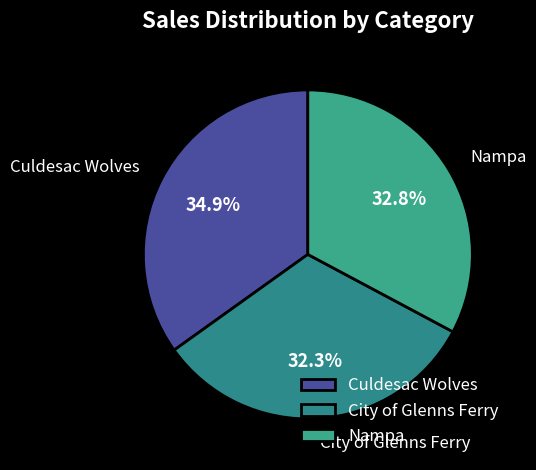

To the nearest percent, what is the average slice percentage?

33%